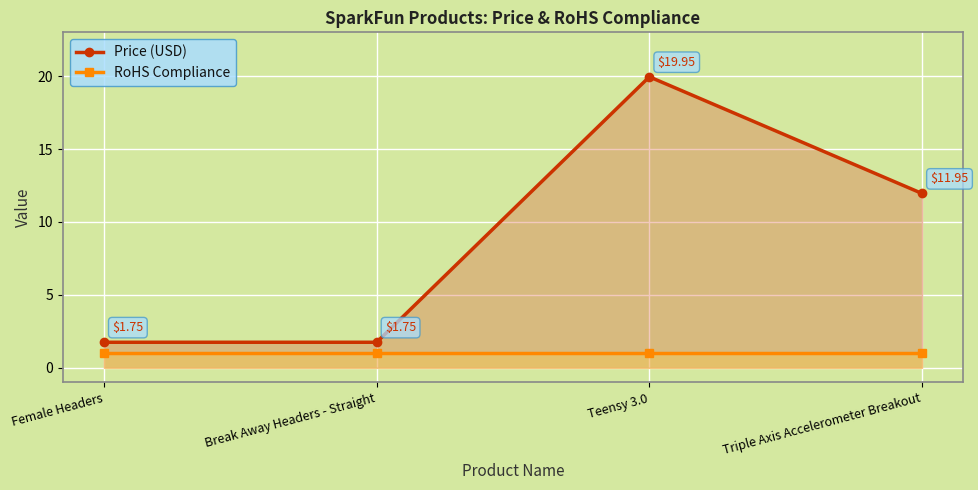

Which has a higher value, Teensy 3.0 or Triple Axis Accelerometer Breakout?

Teensy 3.0